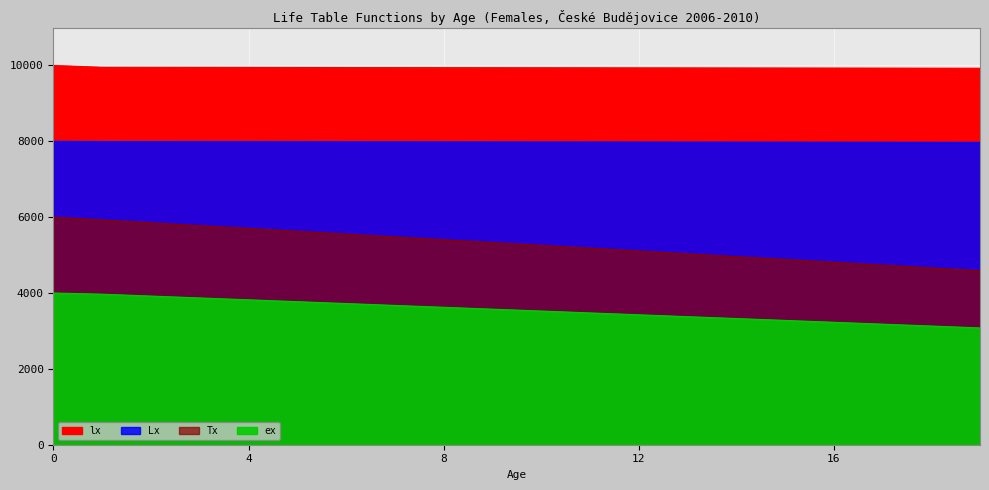

True or false: lx and ex cross at least once.

False